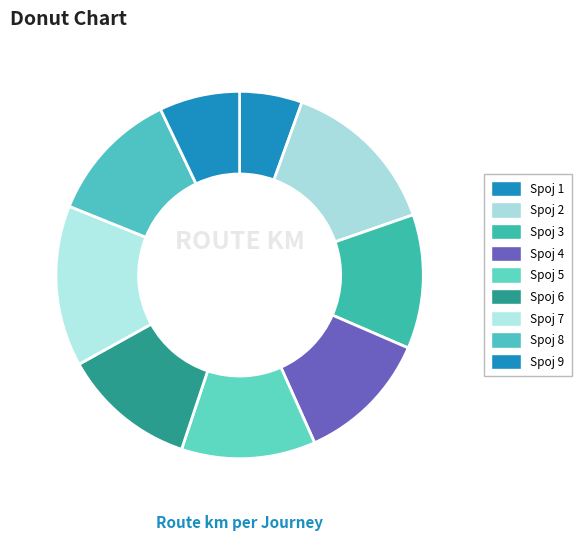

To the nearest percent, what is the combined percentage of Spoj 8 and Spoj 7?

26%